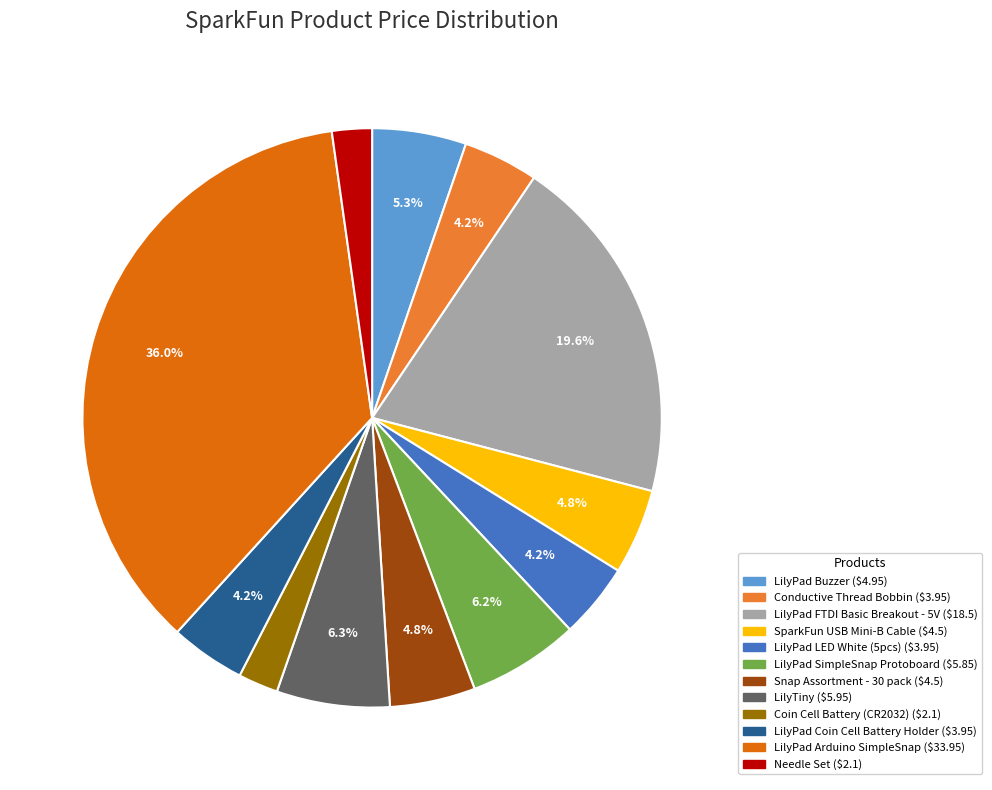

What is the largest slice in the pie chart?

LilyPad Arduino SimpleSnap